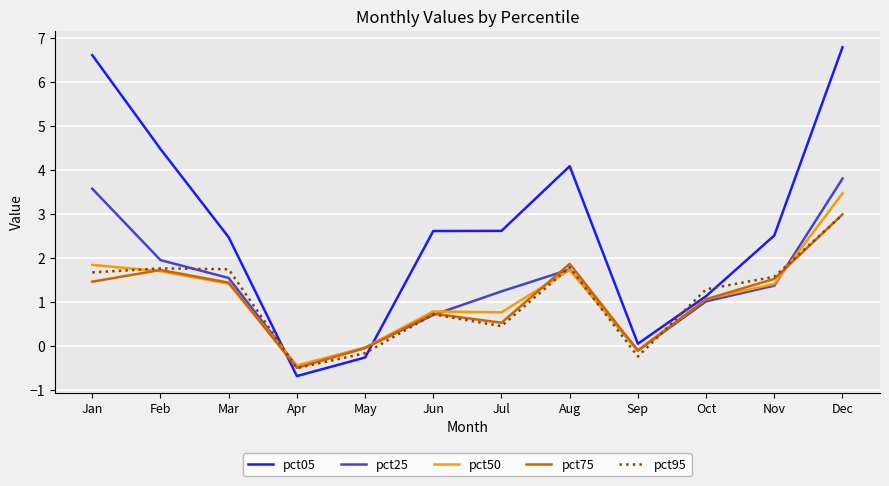

Which series has the largest range (max minus min)?

pct05